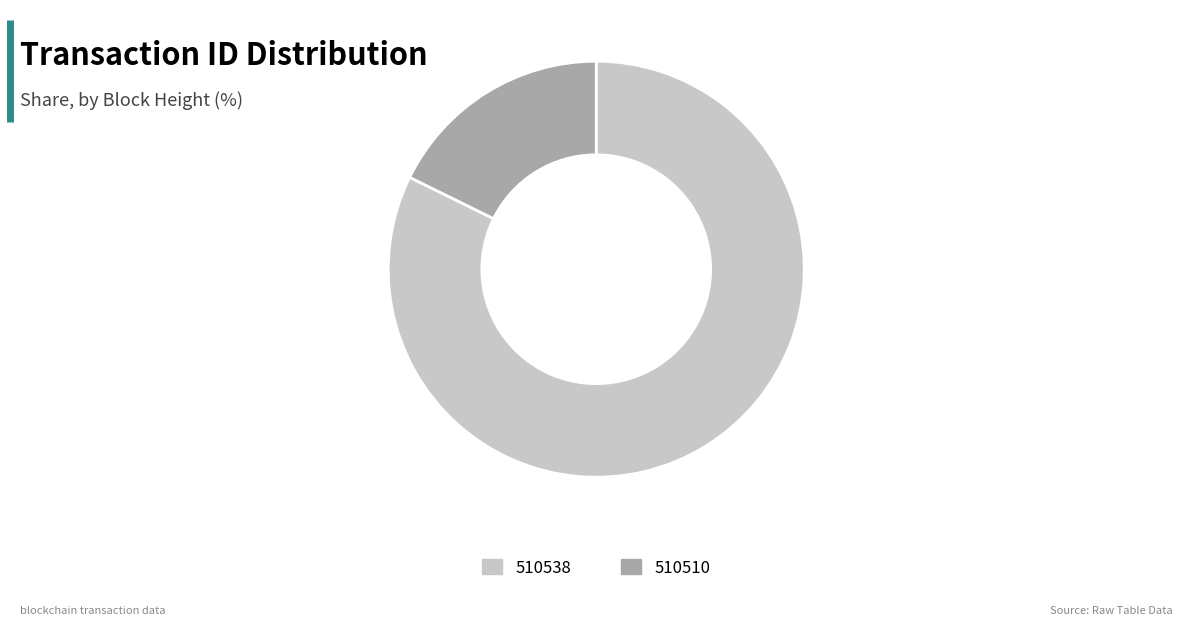

Which slice is the largest?

510538